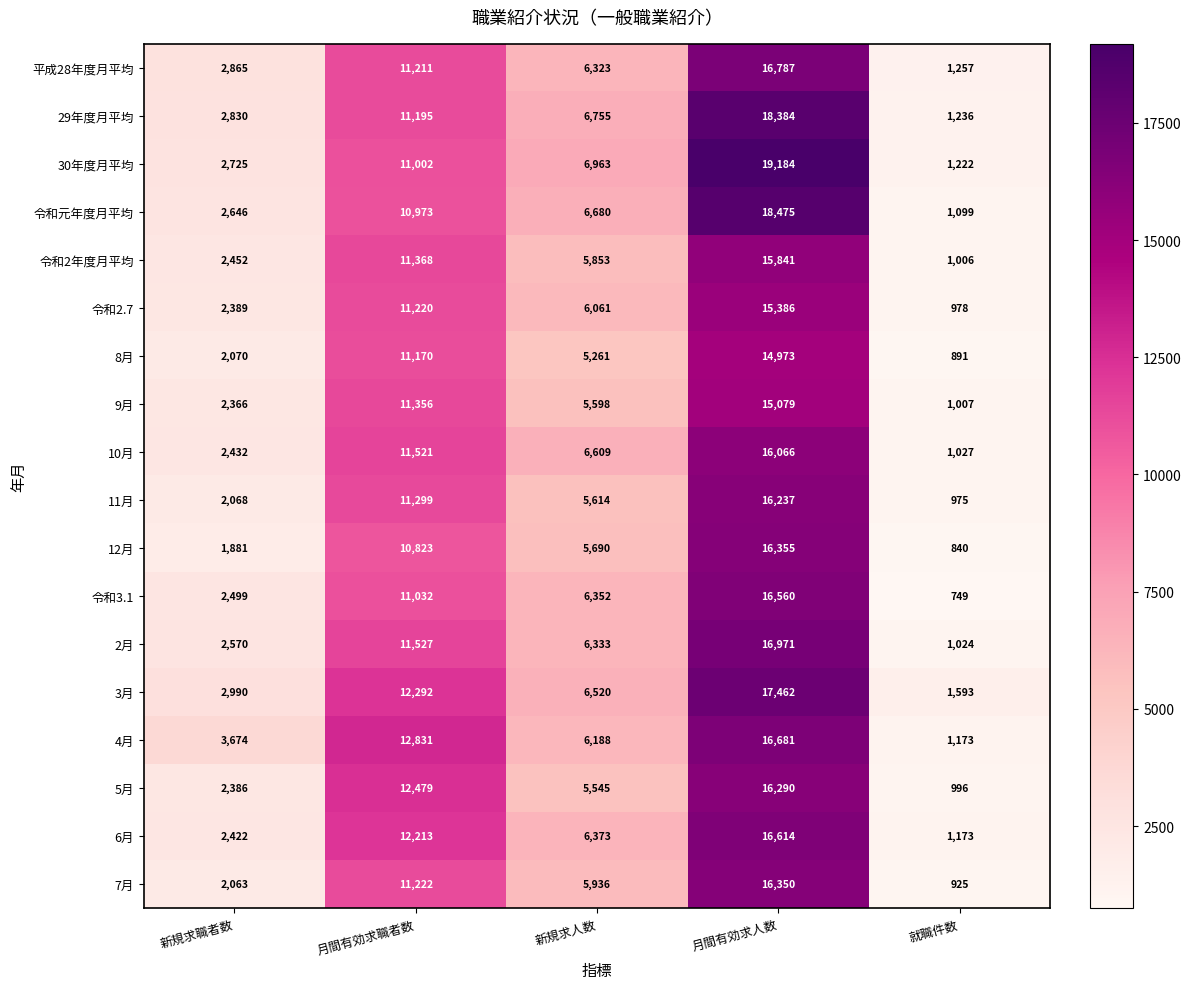

How many distinct data groups are displayed?

18